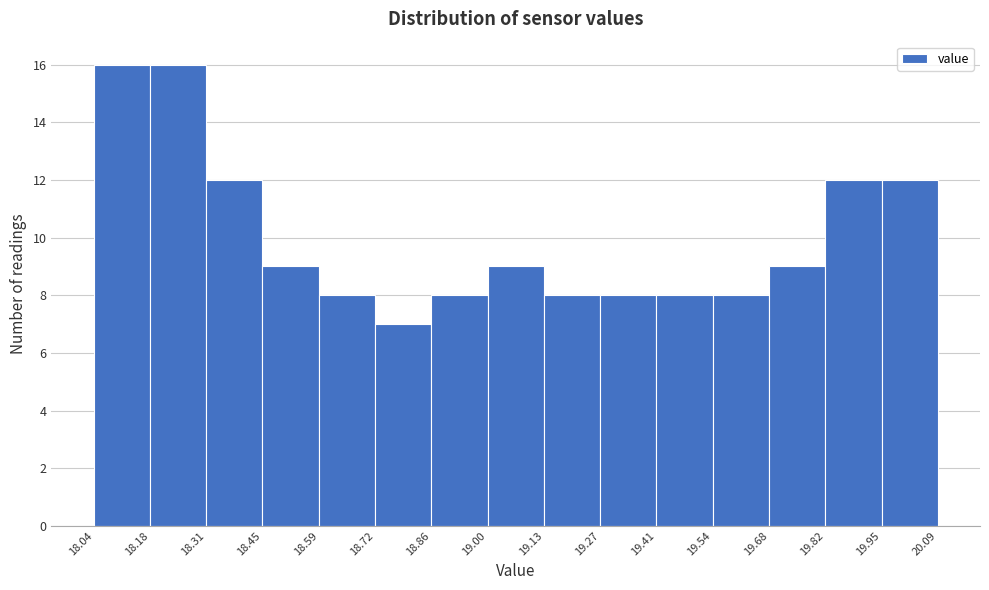

Reading left to right, transcribe this chart: for each bar, give the range it covers on the x-axis and its height. The values are not printed on the chart, so give them approximately, as read against the axis.

18.04 to 18.18: 16
18.18 to 18.31: 16
18.31 to 18.45: 12
18.45 to 18.59: 9
18.59 to 18.72: 8
18.72 to 18.86: 7
18.86 to 19.00: 8
19.00 to 19.13: 9
19.13 to 19.27: 8
19.27 to 19.41: 8
19.41 to 19.54: 8
19.54 to 19.68: 8
19.68 to 19.82: 9
19.82 to 19.95: 12
19.95 to 20.09: 12